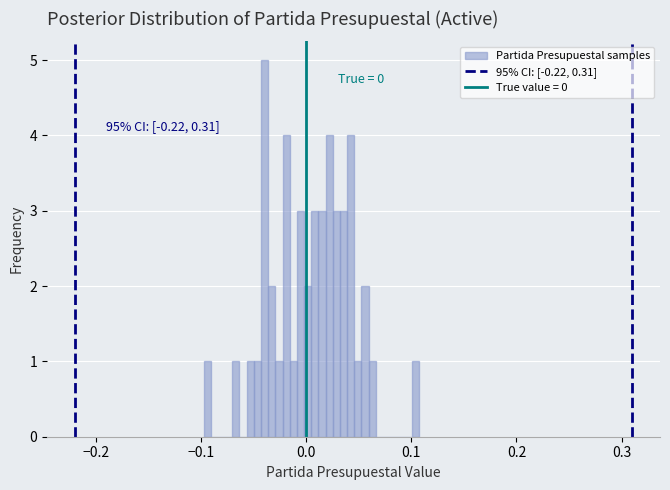

Read against the x-axis, roughly where is the centre of the tallest bar?

-0.04